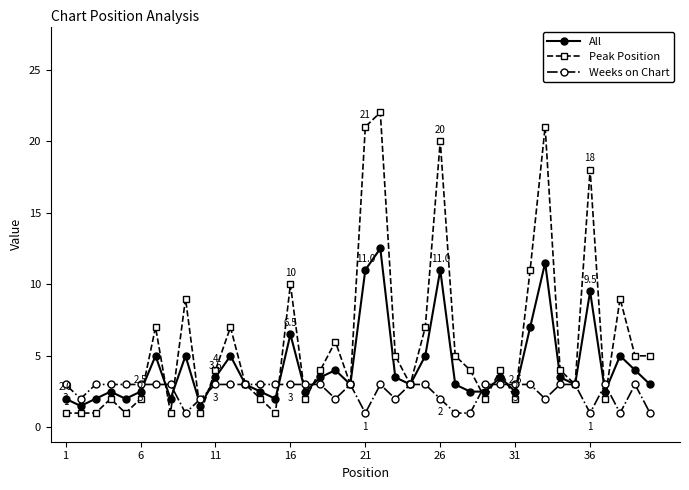

What is the maximum value for Weeks on Chart?

3.0